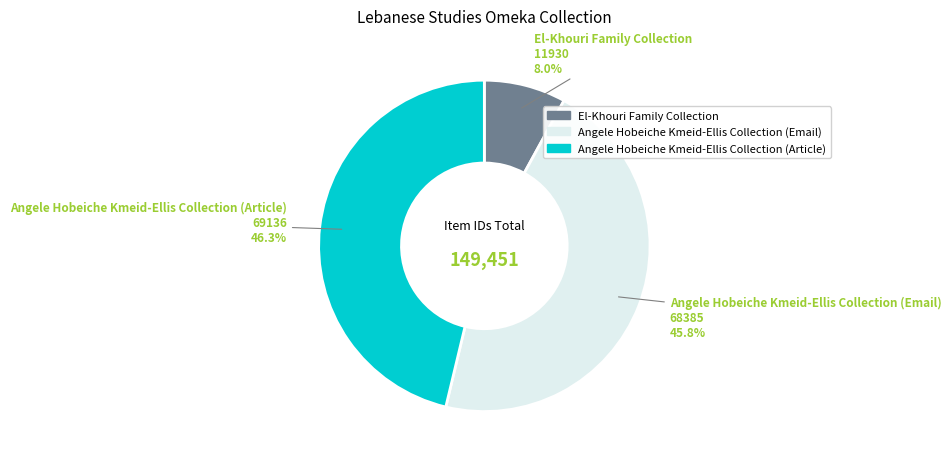

What is the ratio of the value at Angele Hobeiche Kmeid-Ellis Collection (Email) to the value at El-Khouri Family Collection?

5.7